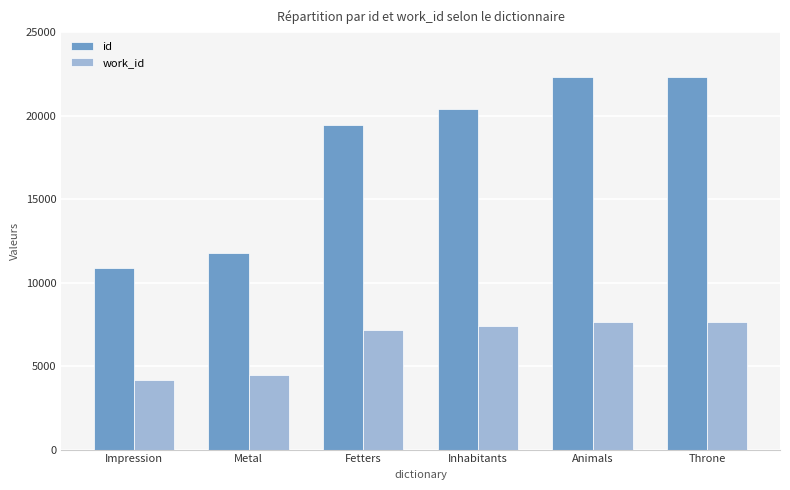

The id series shows 7641 at Inhabitants. True or false?

False